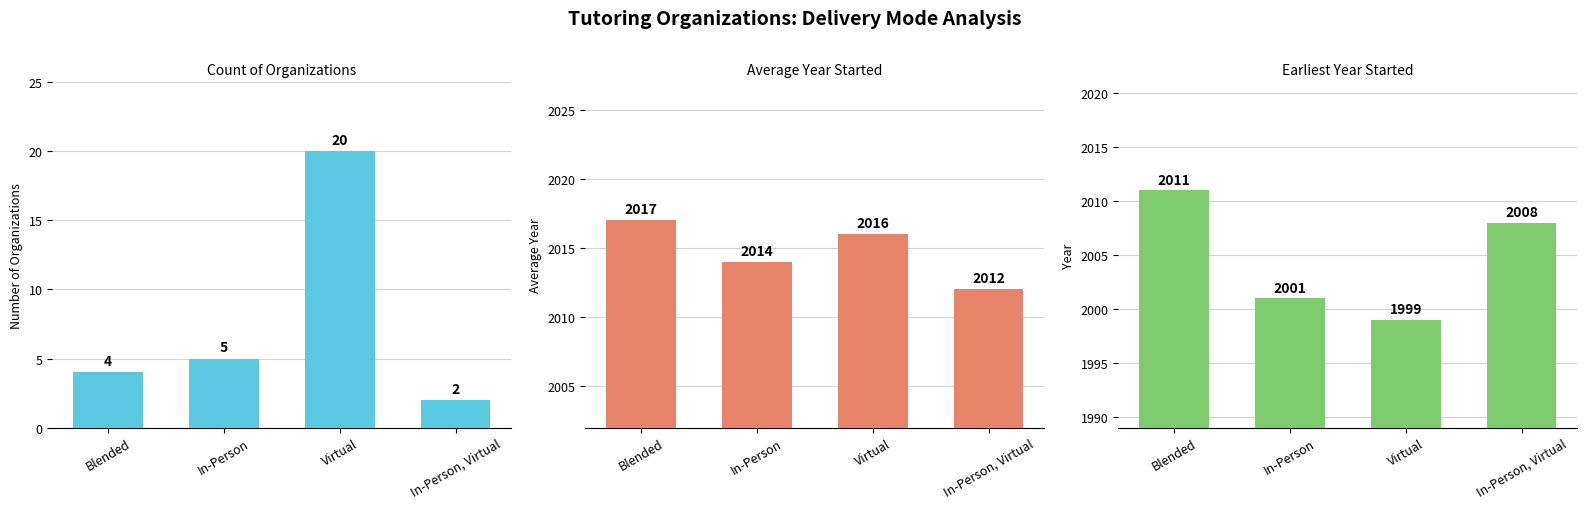

Which series changed the most between Virtual and In-Person, Virtual?

Count of Organizations